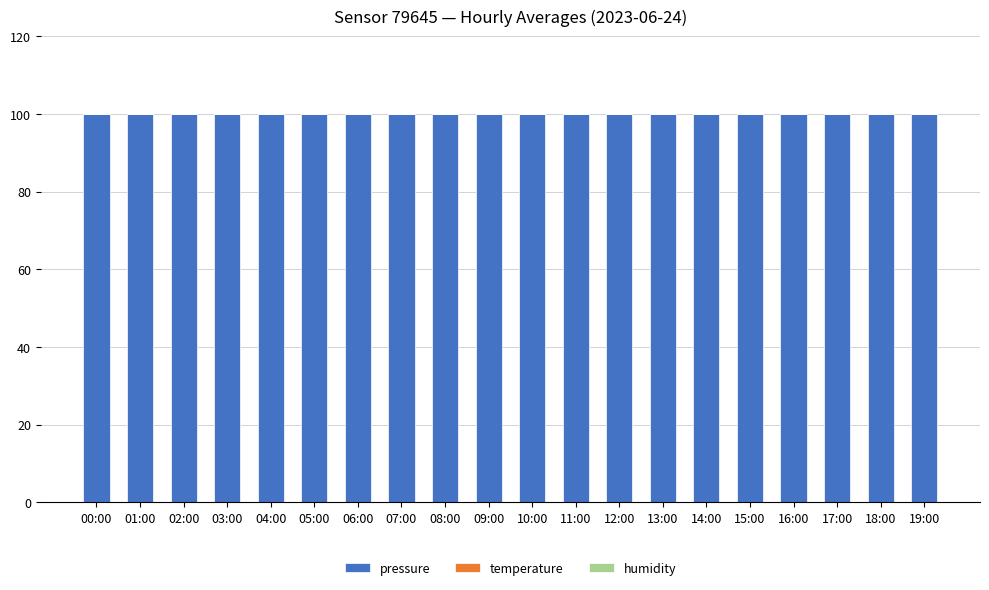

How many categories are shown in the chart?

20